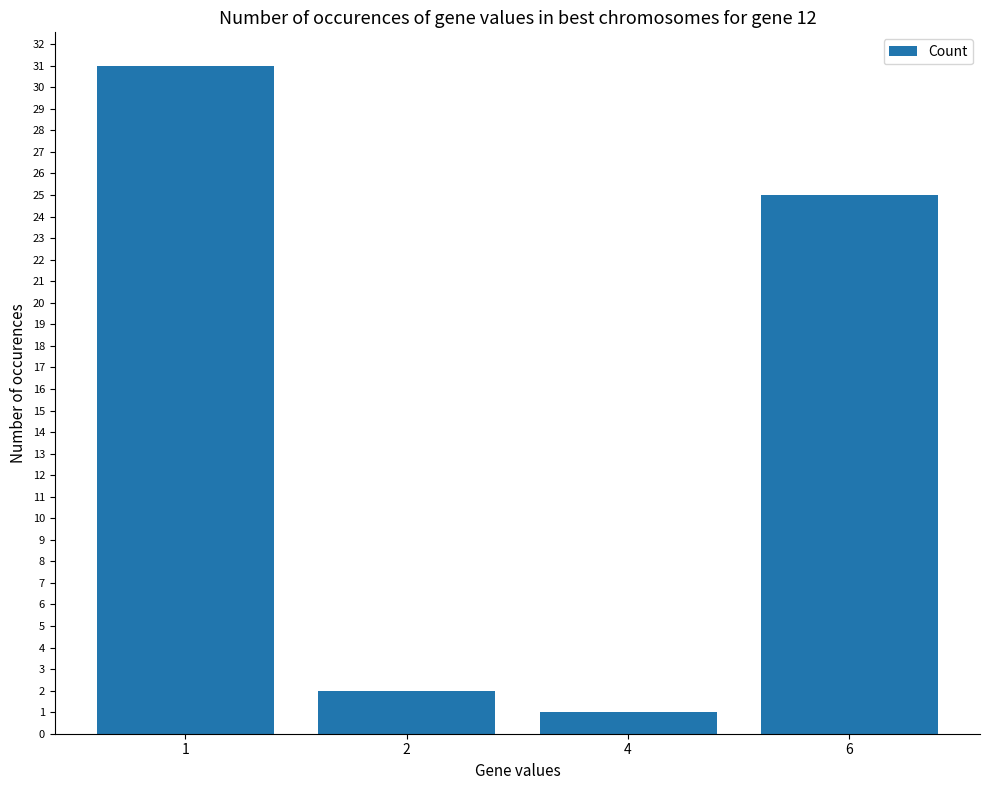

Reading left to right, list all the values displayed in this chart.

1=31	2=2	4=1	6=25